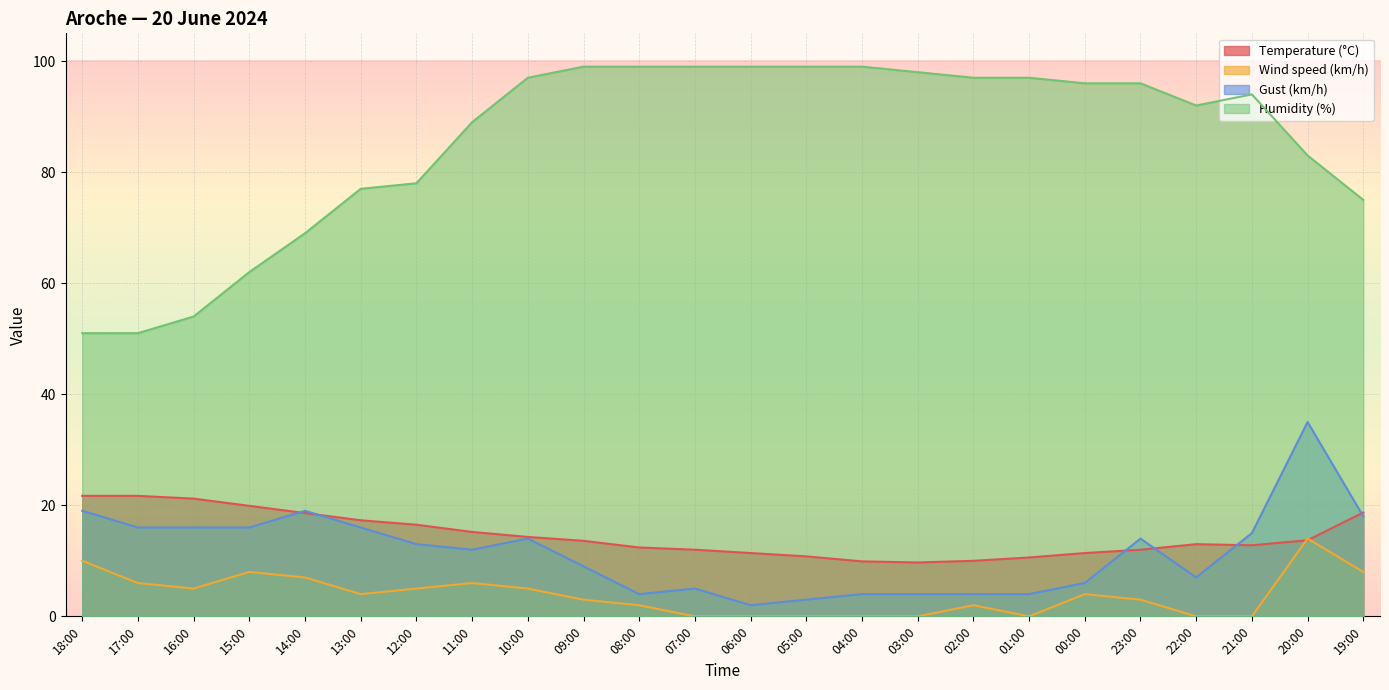

How many lines are shown in the chart?

4